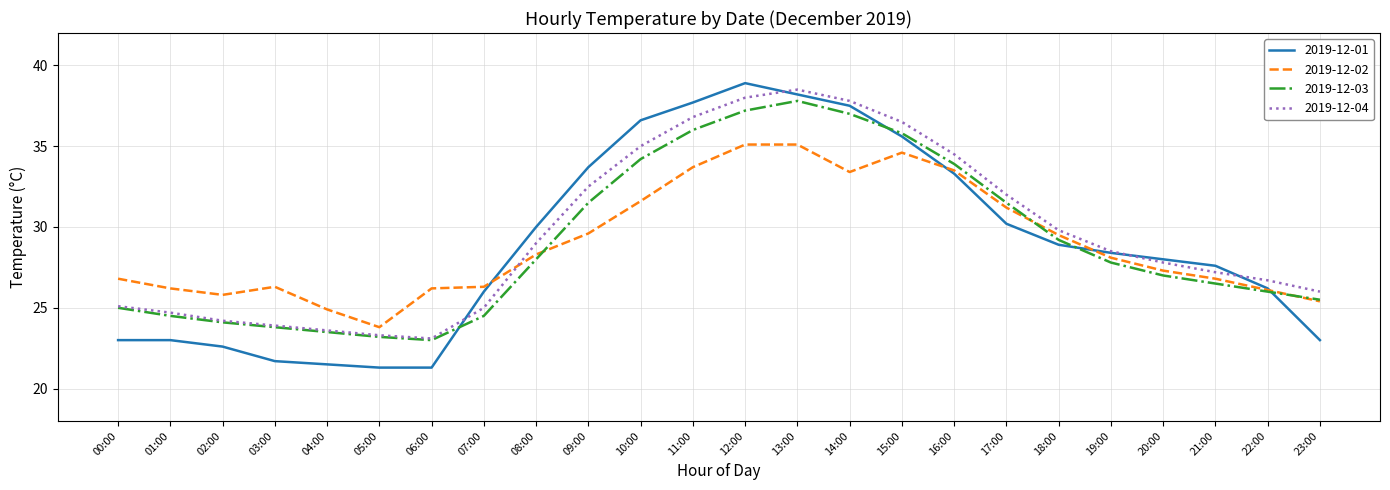

Which series has the largest total across all categories?

2019-12-04